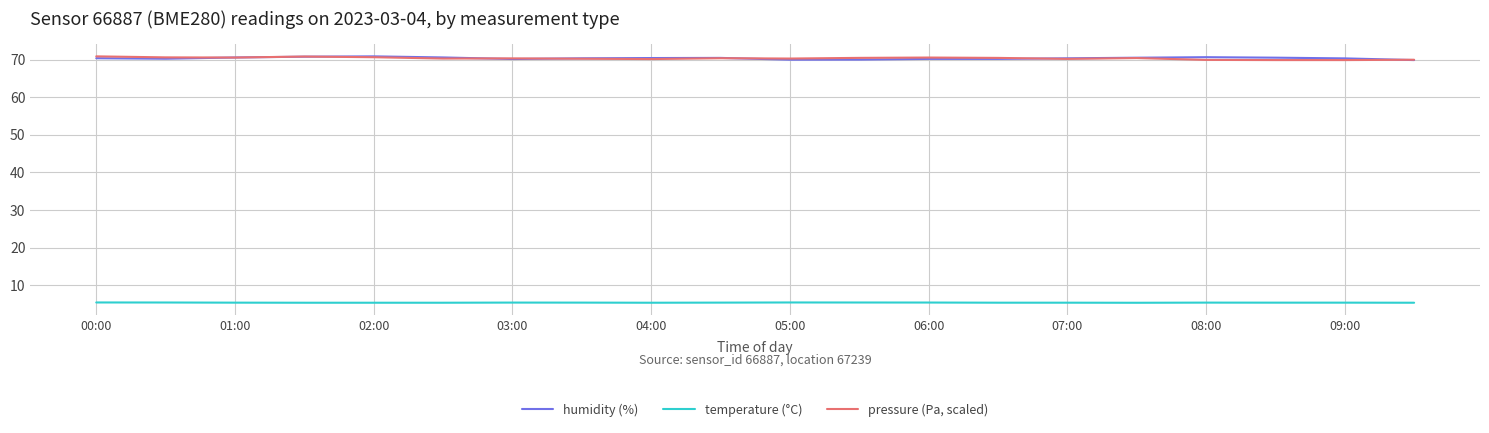

True or false: temperature (°C) and pressure (Pa, scaled) intersect in this chart.

False